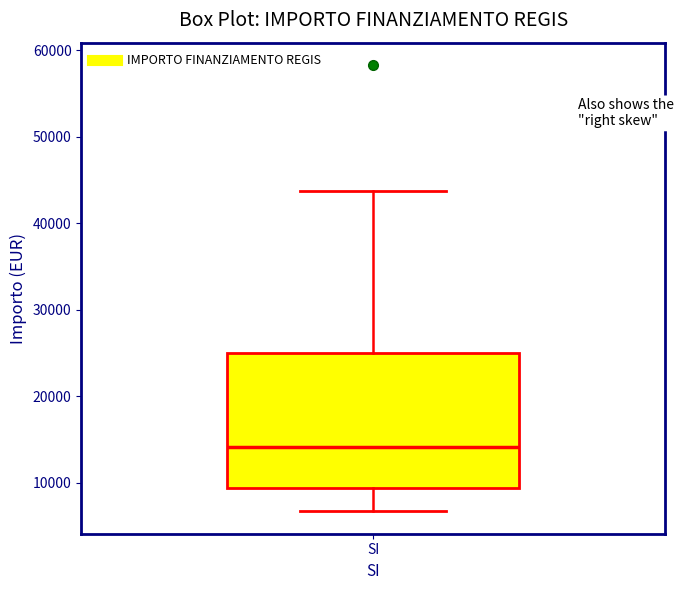

Transcribe this box plot: give where the median line is, the range the box spans, and where the two whiskers end, as read against the y-axis. The values are not printed on the chart, so give them approximately, as read against the axis.

median 14000, box 9000 to 25000, whiskers 7000 to 44000